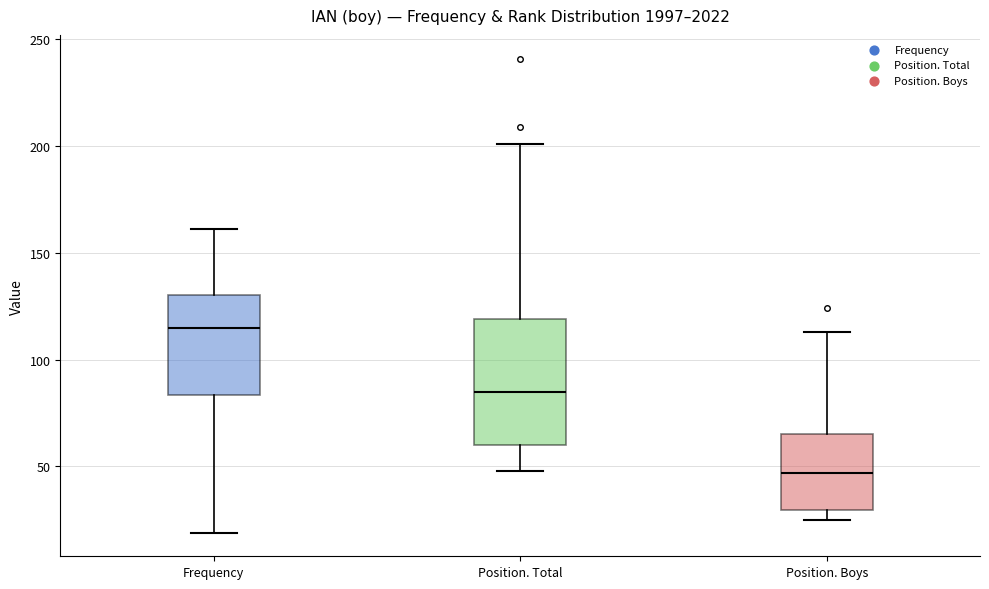

Reading left to right, read every box against the y-axis: the position of its median line, the range the box covers, and the ends of its whiskers. The values are not printed on the chart, so give them approximately, as read against the axis.

Frequency: median 115, box 85 to 130, whiskers 20 to 160
Position. Total: median 85, box 60 to 120, whiskers 50 to 200
Position. Boys: median 45, box 30 to 65, whiskers 25 to 115